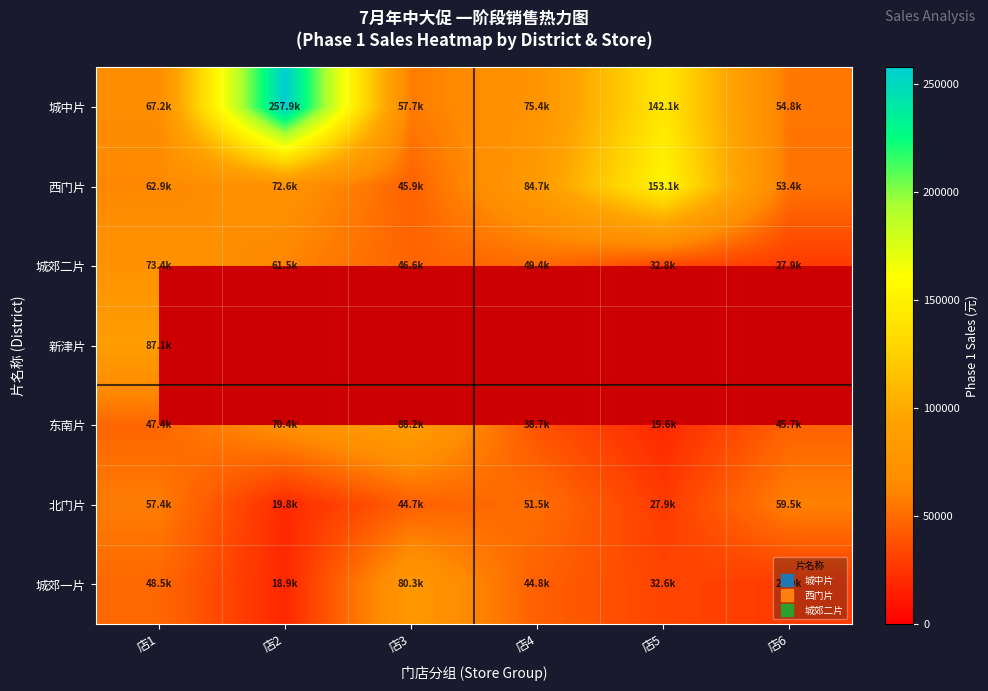

The 北门片 series shows 91799.0 at 店1. True or false?

False